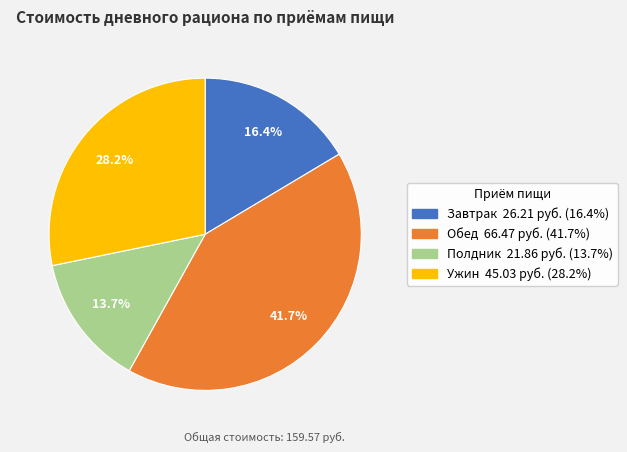

What percentage is the Полдник slice, to the nearest percent?

14%